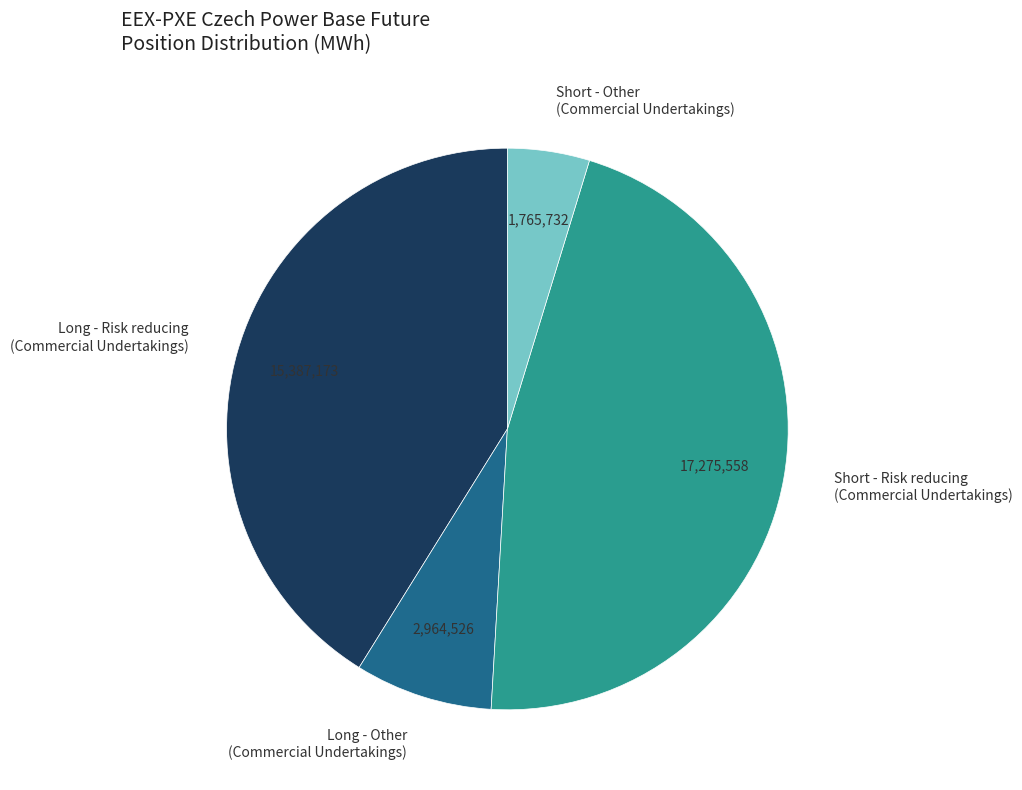

Count the number of slices in the pie.

4